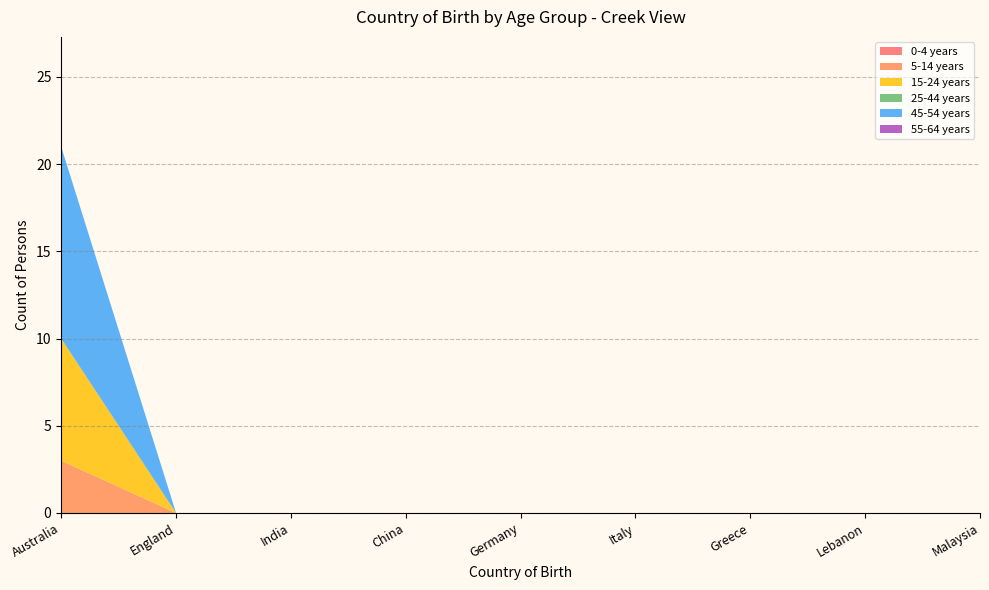

Reading left to right, transcribe all the data shown in this chart.

0-4 years: 0	0	0	0	0	0	0	0	0
5-14 years: 3	0	0	0	0	0	0	0	0
15-24 years: 7	0	0	0	0	0	0	0	0
25-44 years: 0	0	0	0	0	0	0	0	0
45-54 years: 11	0	0	0	0	0	0	0	0
55-64 years: 0	0	0	0	0	0	0	0	0